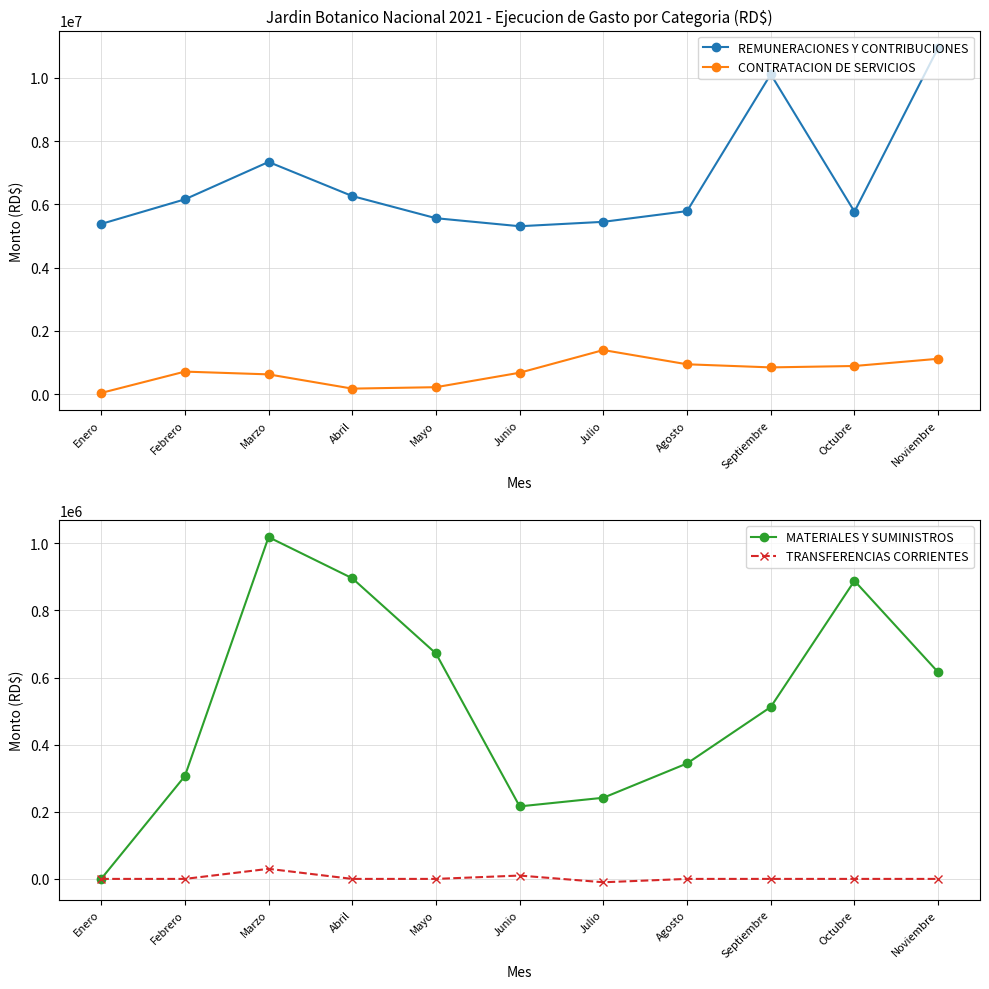

Rank the series by their maximum value, from lowest to highest.

TRANSFERENCIAS CORRIENTES, MATERIALES Y SUMINISTROS, CONTRATACION DE SERVICIOS, REMUNERACIONES Y CONTRIBUCIONES